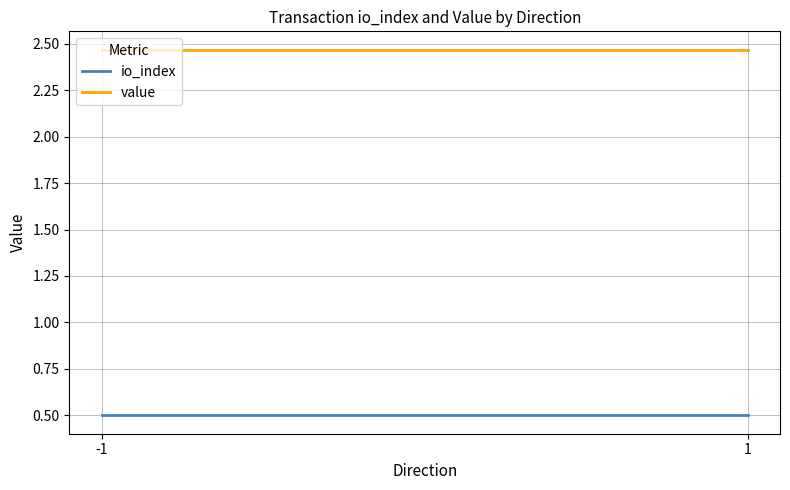

What is the spread (max minus min) of values at -1?

2.0